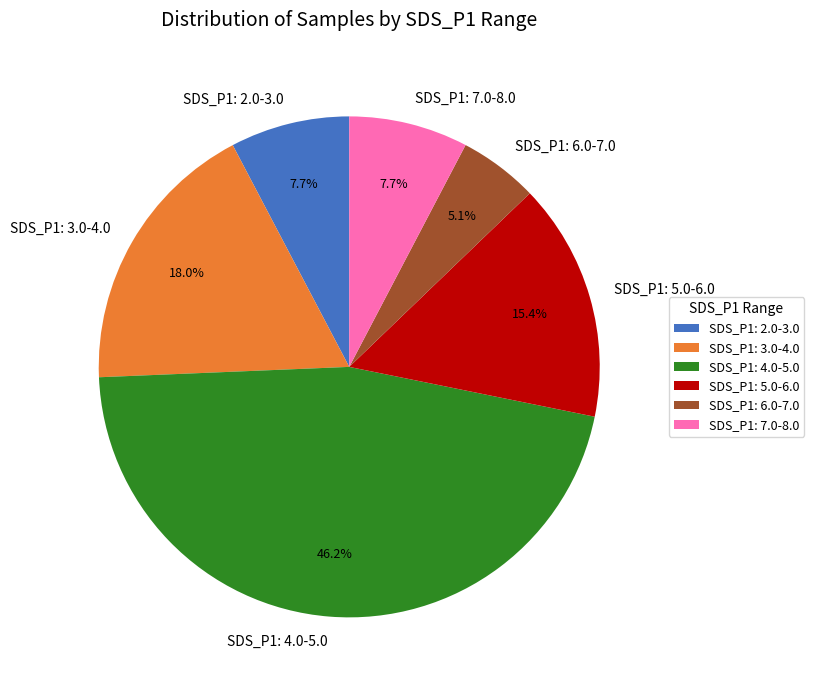

Does SDS_P1: 6.0-7.0 represent more than half of the total?

No